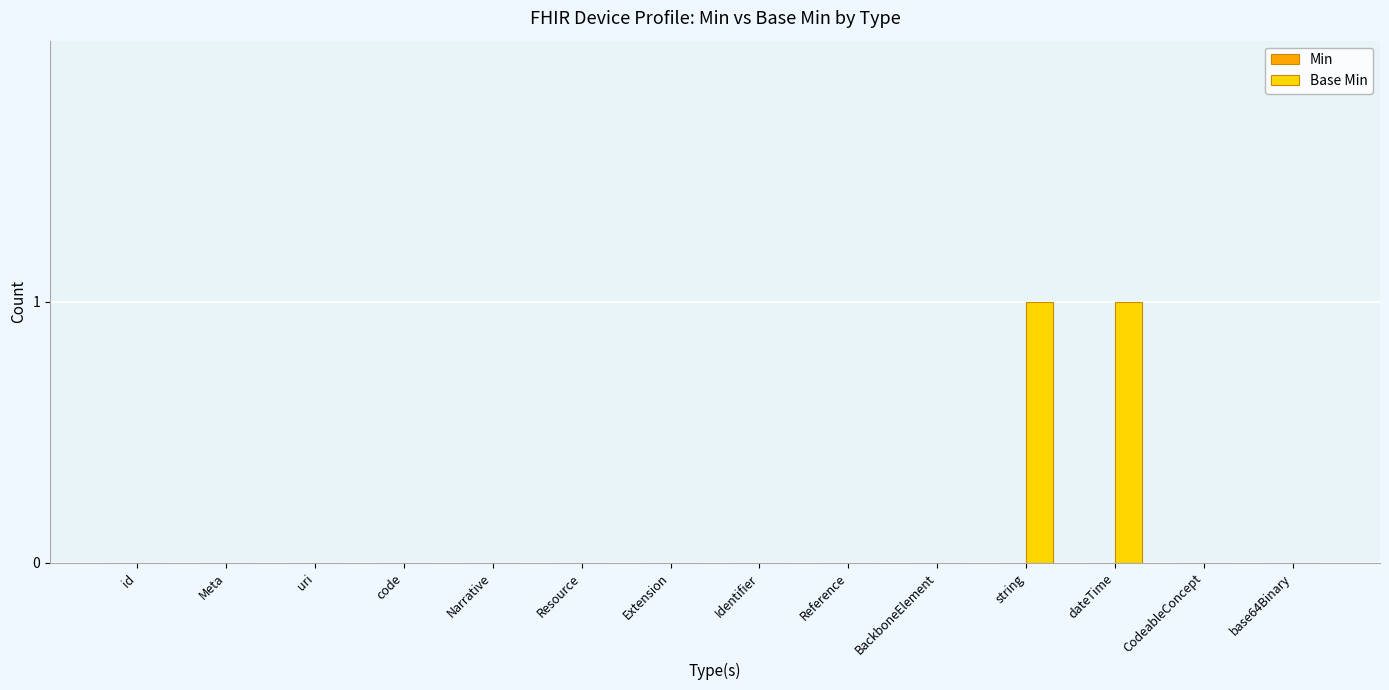

Reading right to left, what are all the values shown in this chart?

base64Binary=0	CodeableConcept=0	dateTime=1	string=1	BackboneElement=0	Reference=0	Identifier=0	Extension=0	Resource=0	Narrative=0	code=0	uri=0	Meta=0	id=0